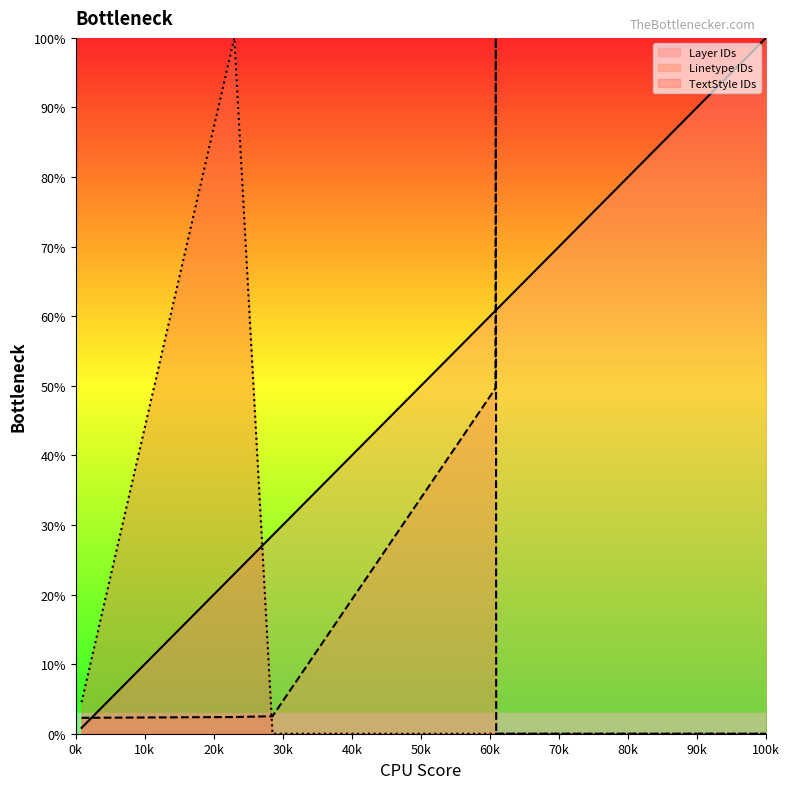

Rank the series at 541 from lowest to highest value.

TextStyle IDs, Linetype IDs, Layer IDs